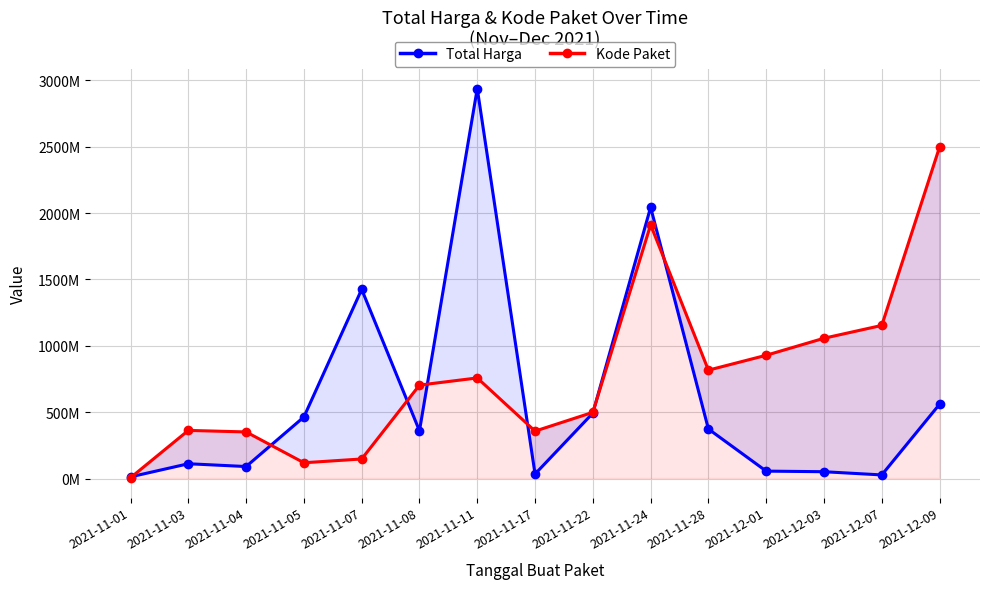

Which series has the largest total across all categories?

Kode Paket